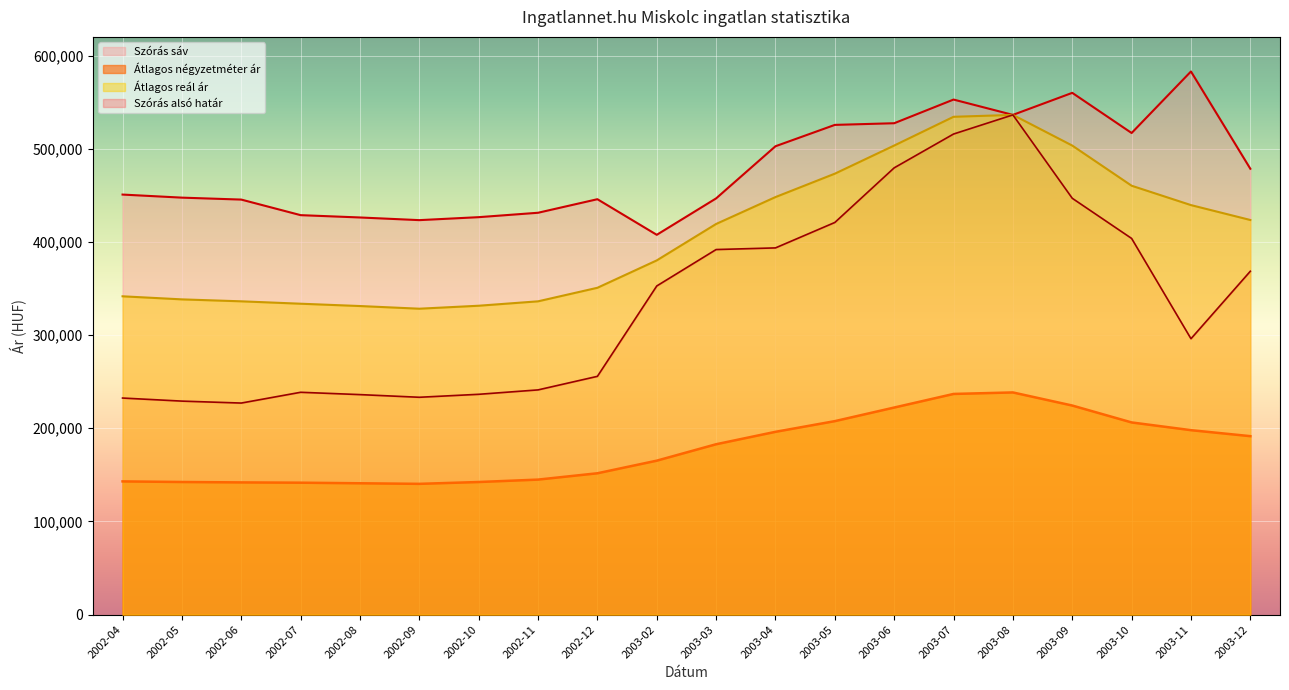

Is the value of Átlagos reál ár at 2003-04 greater than the value of Átlagos négyzetméter ár at 2003-12?

Yes